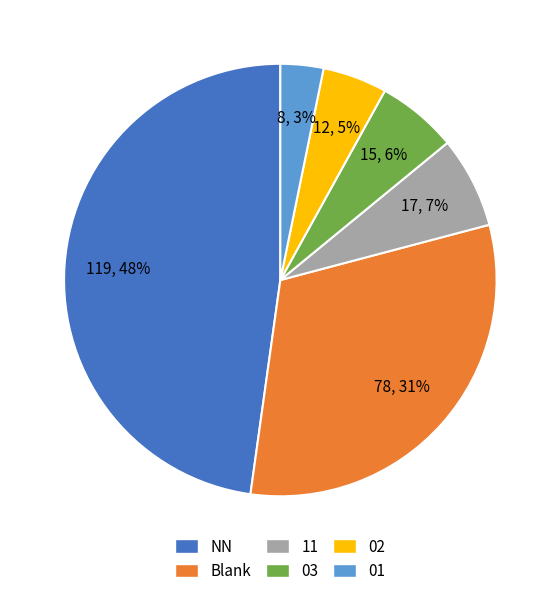

Is there any slice that represents more than half of the pie?

No